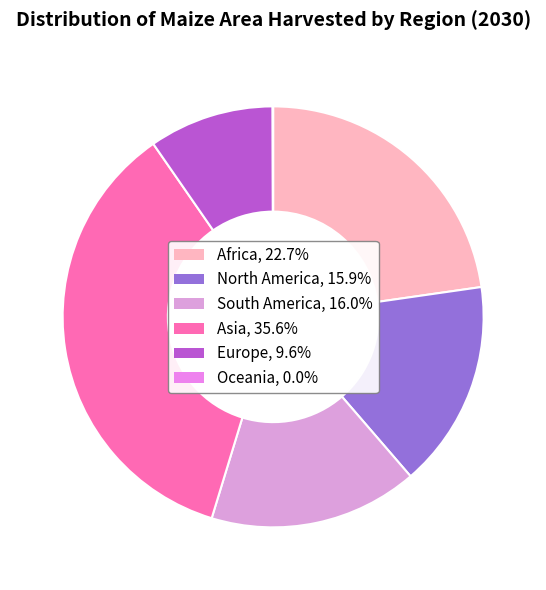

Which slice is the largest?

Asia